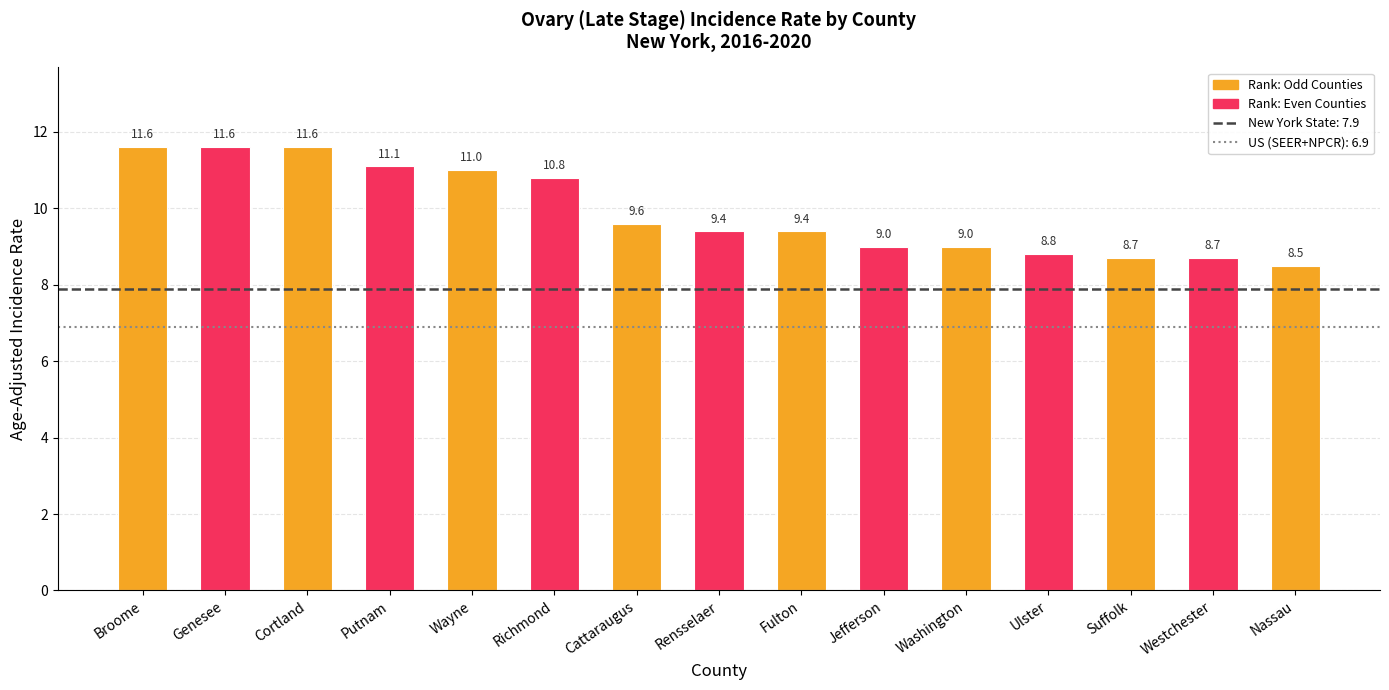

What is the change in value from Genesee to Putnam?

-0.5